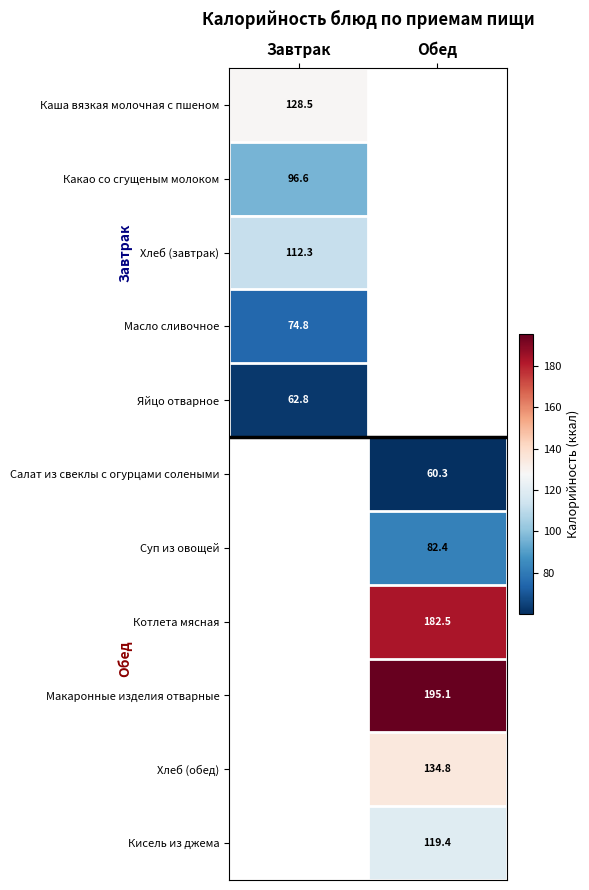

Is the value of Масло сливочное at Завтрак greater than the value of Макаронные изделия отварные at Обед?

No